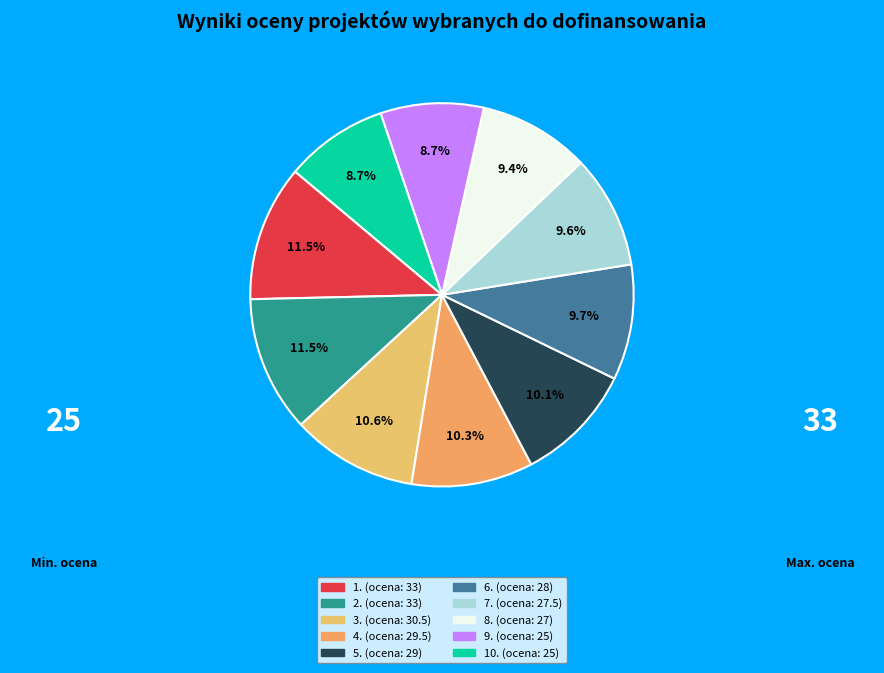

Which has a higher value, 5. or 1.?

1.